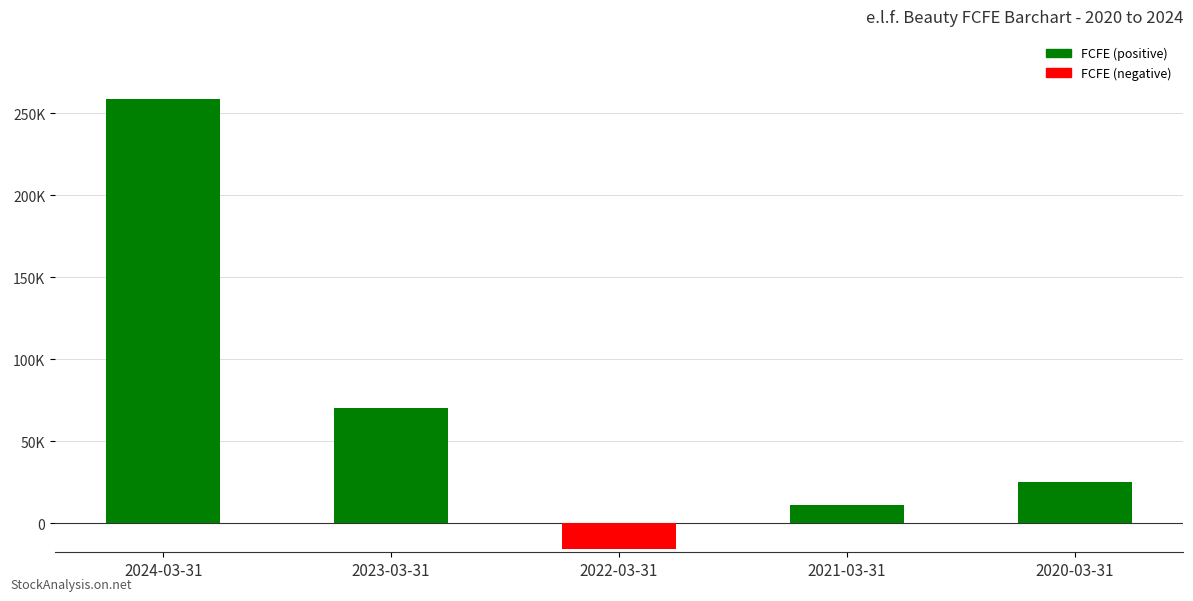

Which category has the highest value across all series?

2024-03-31